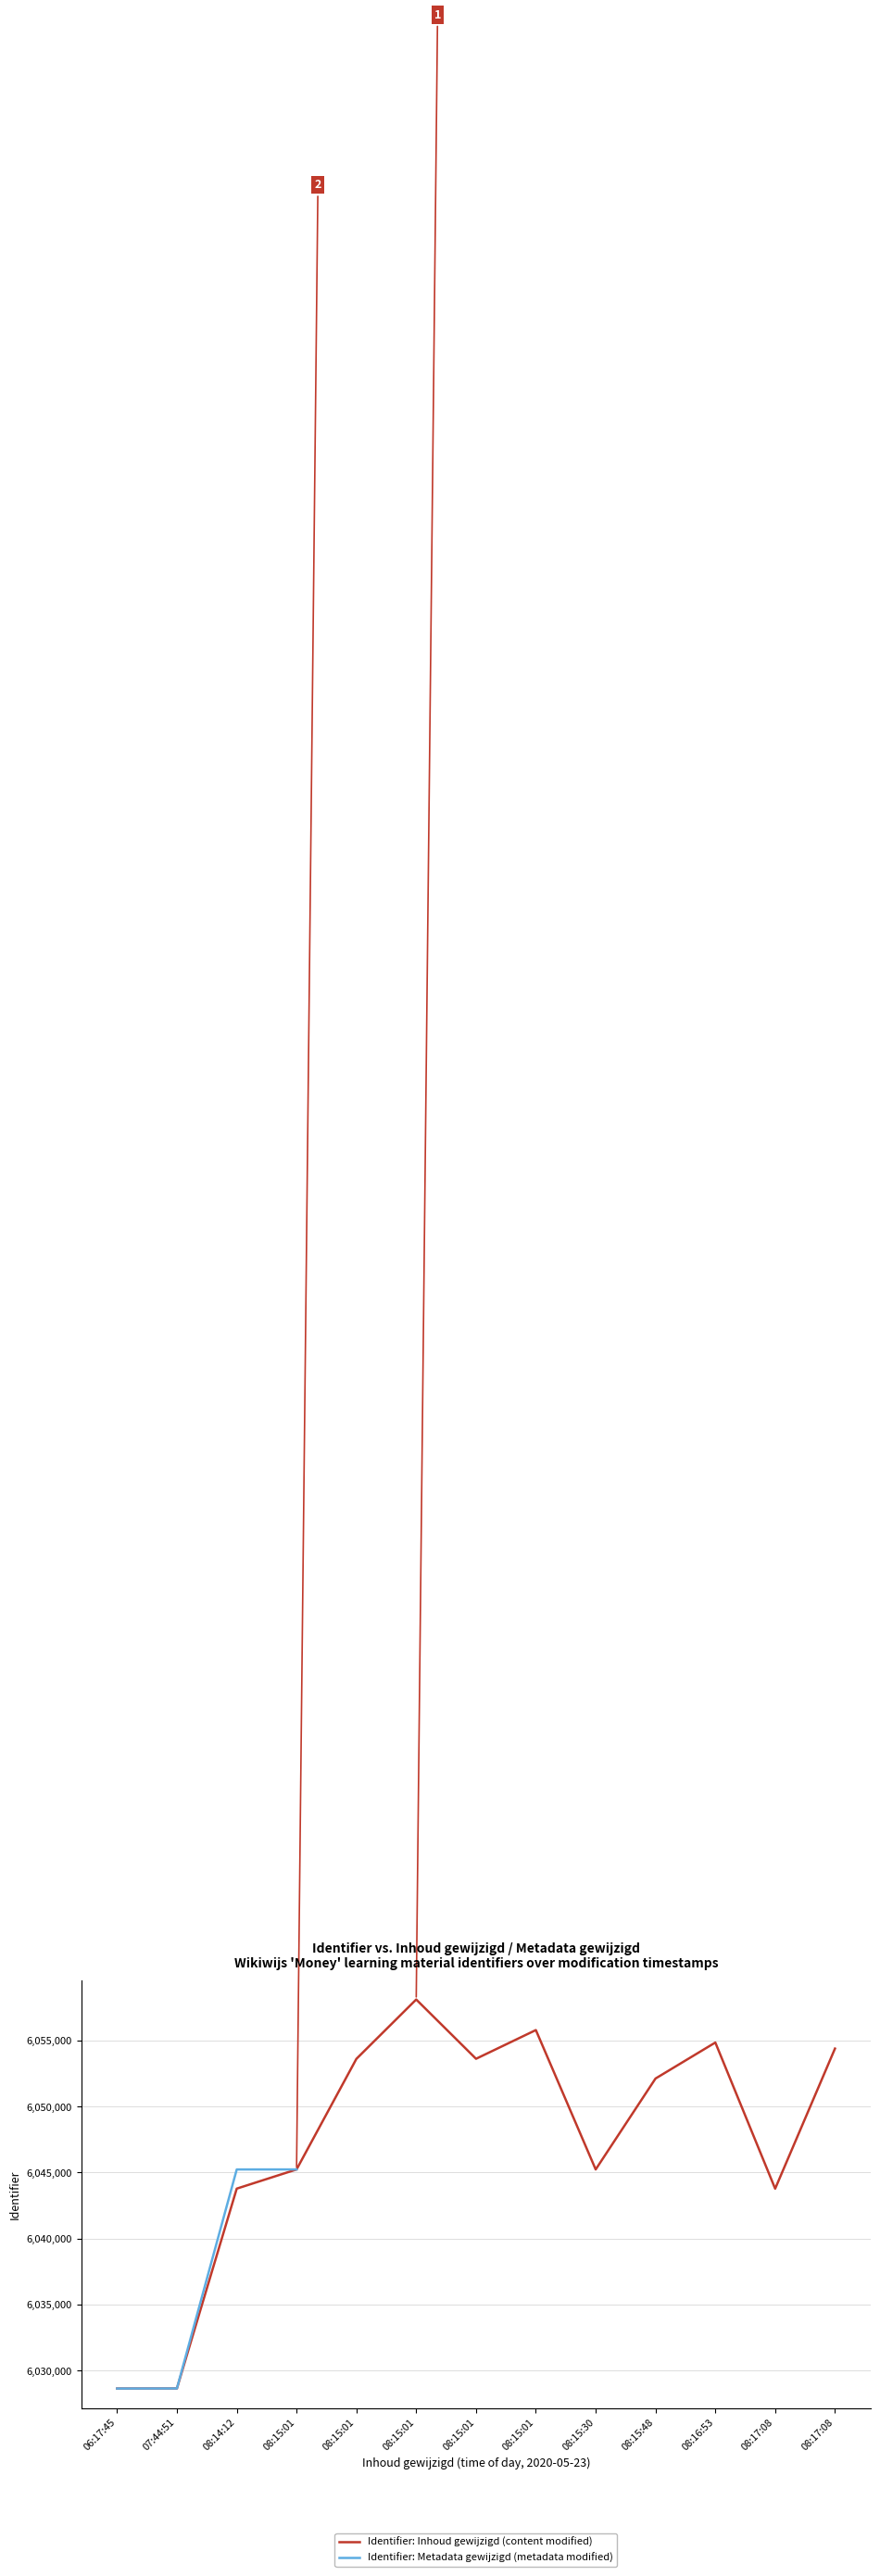

What is the smallest value displayed?

6028642